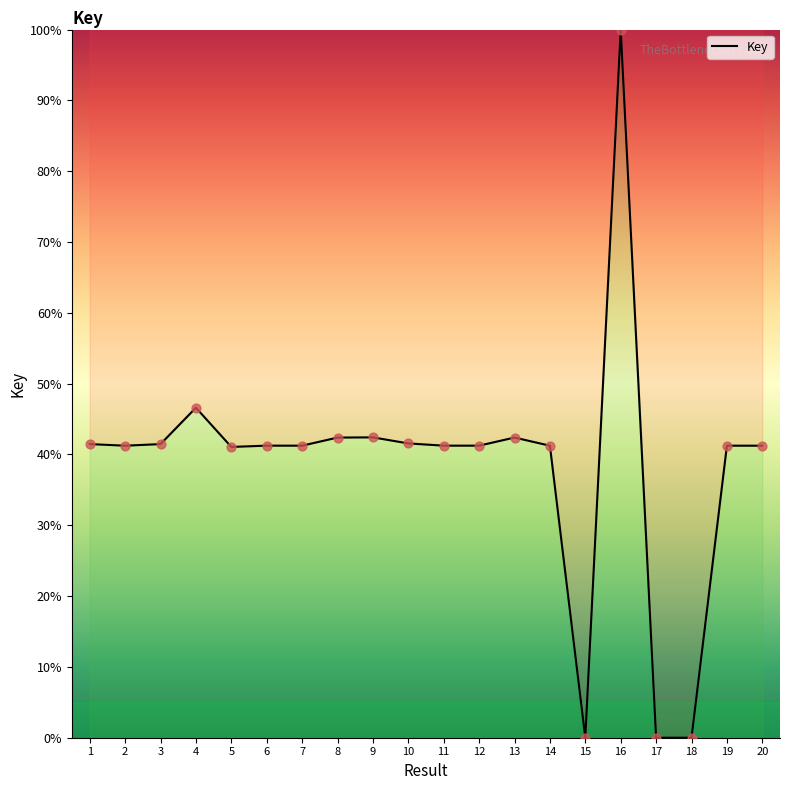

Approximately how many times larger is the value at 20 compared to 16?

0.4